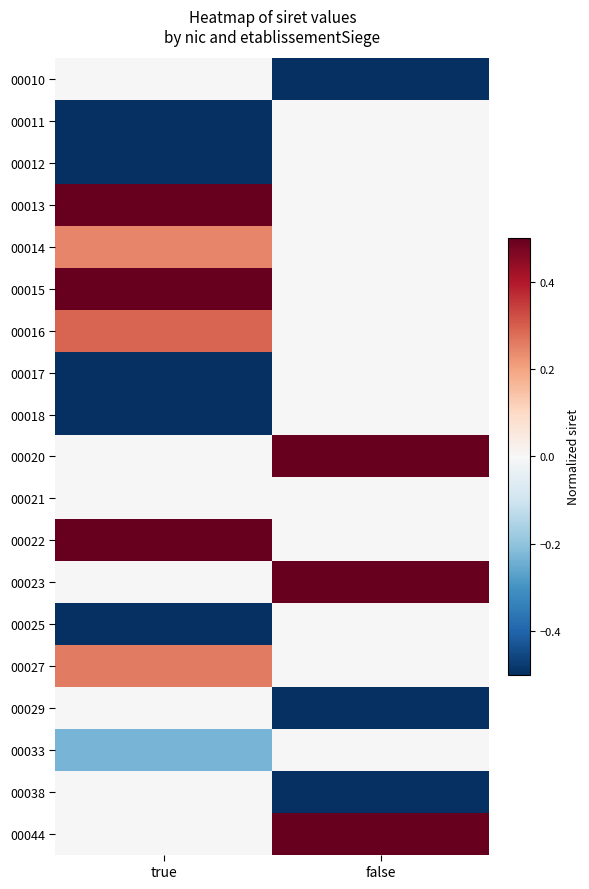

Which label corresponds to the smallest value in the chart?

false